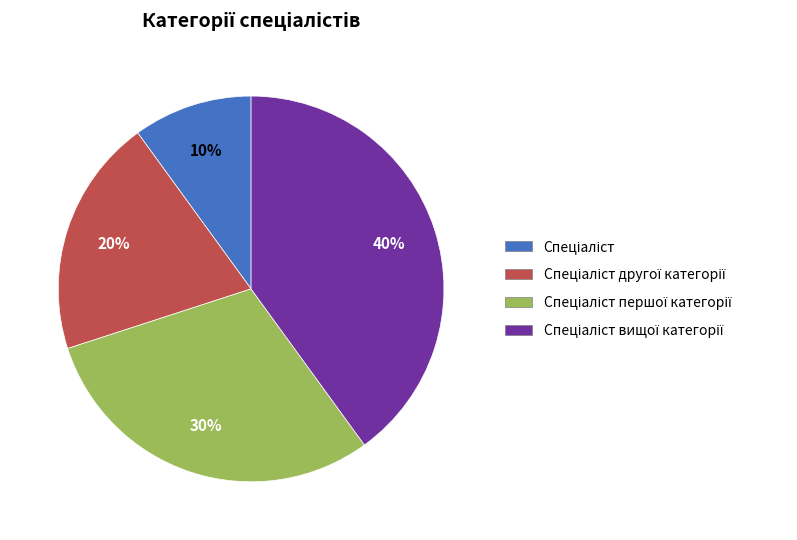

To the nearest percent, what is the average slice percentage?

25%